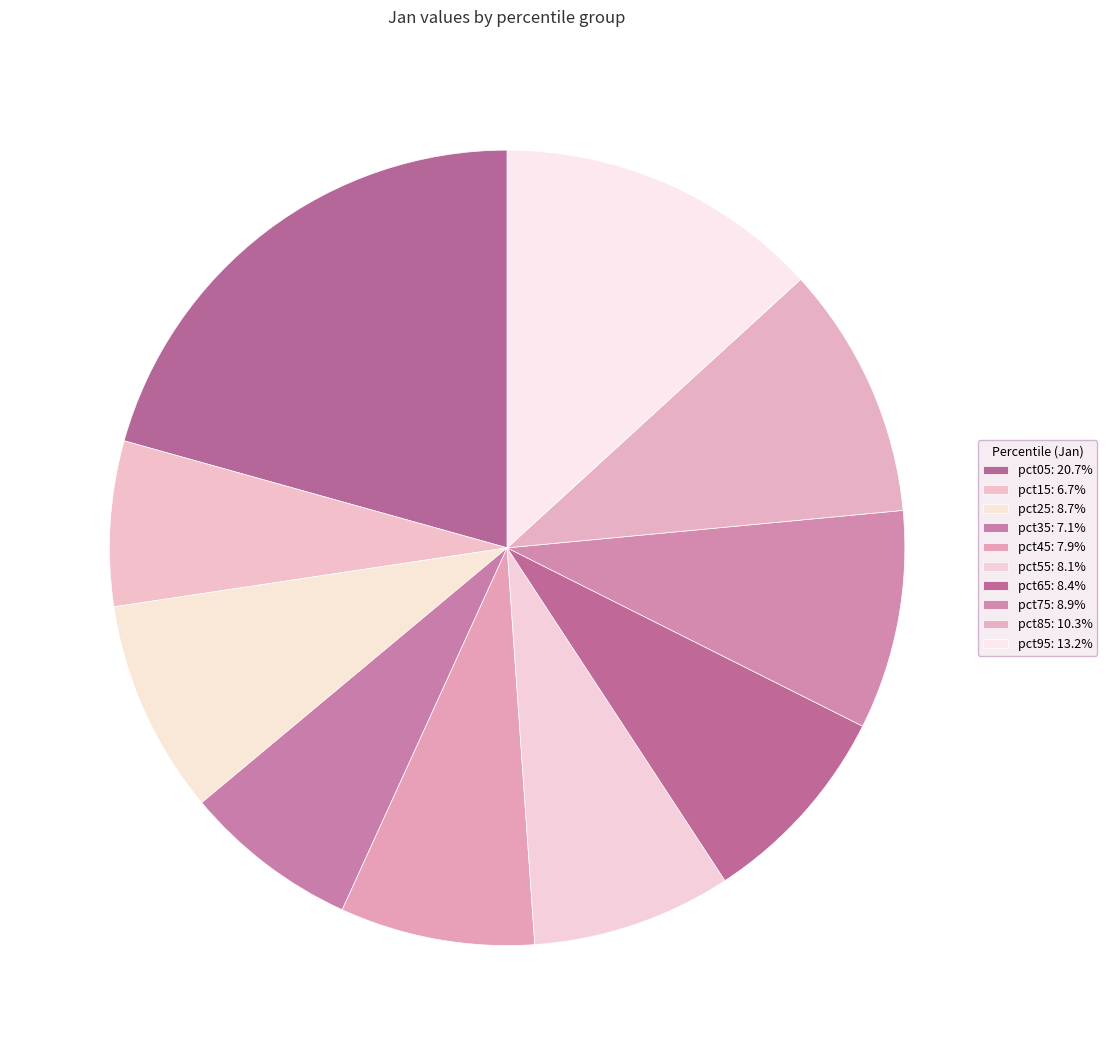

Which has a higher value, pct65 or pct55?

pct65